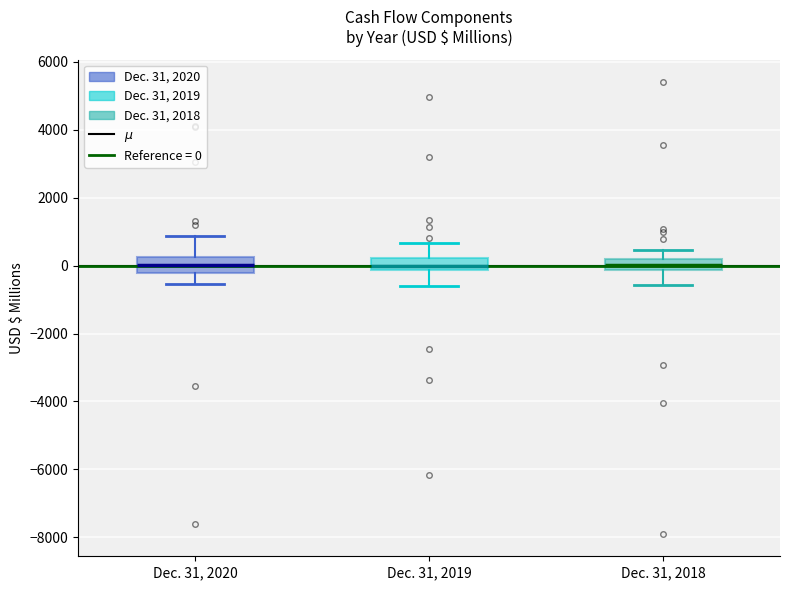

Reading left to right, read every box against the y-axis: the position of its median line, the range the box covers, and the ends of its whiskers. The values are not printed on the chart, so give them approximately, as read against the axis.

Dec. 31, 2020: median 0, box -200 to 200, whiskers -600 to 800
Dec. 31, 2019: median 0, box -200 to 200, whiskers -600 to 600
Dec. 31, 2018: median 0, box -200 to 200, whiskers -600 to 400